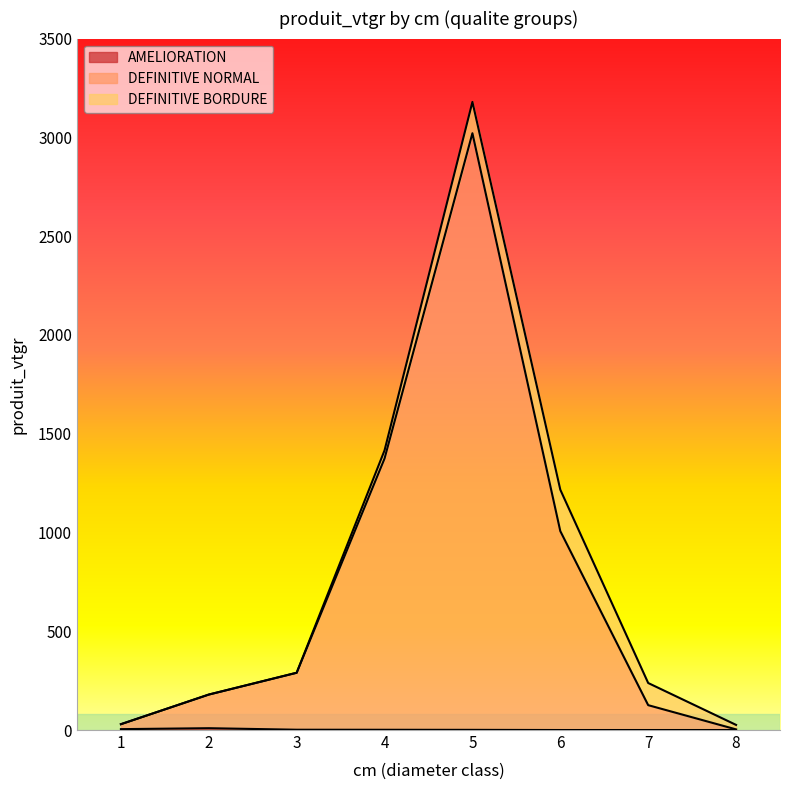

What is the average value of the AMELIORATION series?

2.2